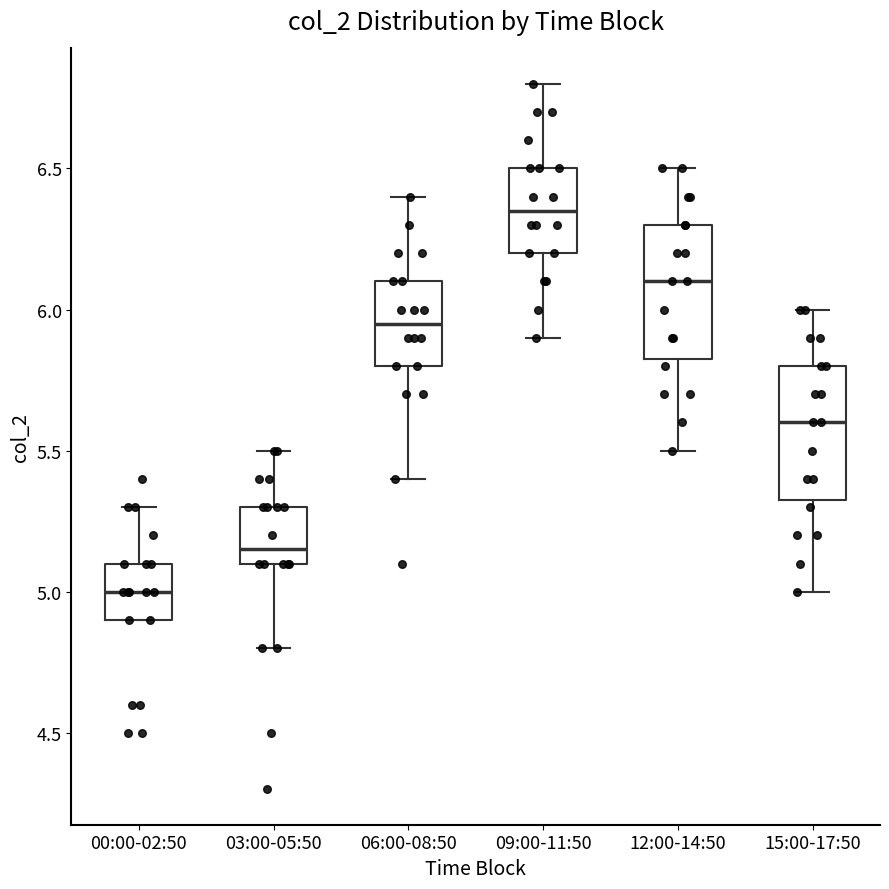

Where does the upper whisker of the box for 03:00-05:50 end on the y-axis? The values are not printed on the chart, so give them approximately, as read against the axis.

5.50